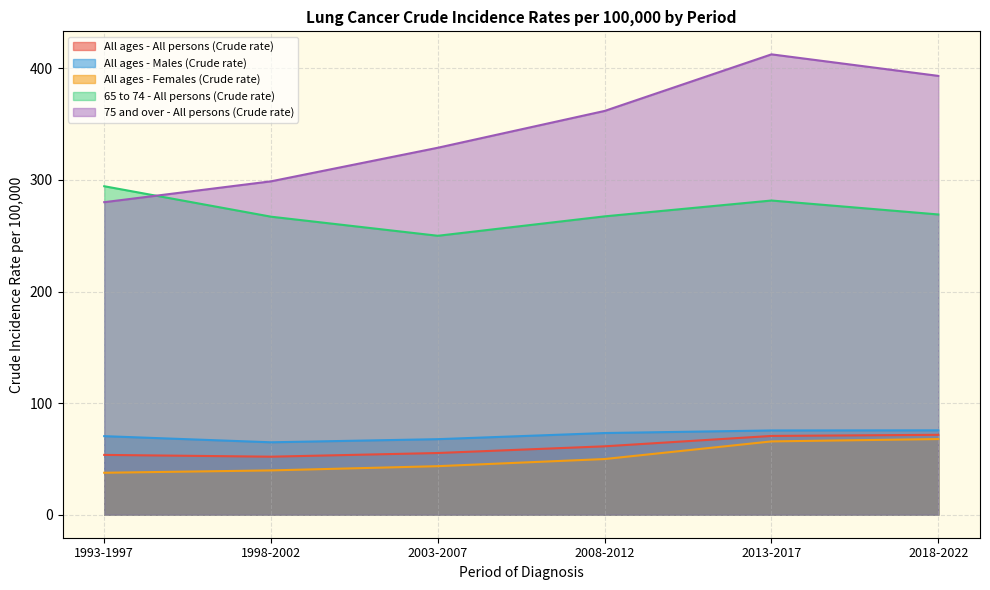

What is the difference between the maximum and second lowest values in the All ages - Males (Crude rate) series?

7.9